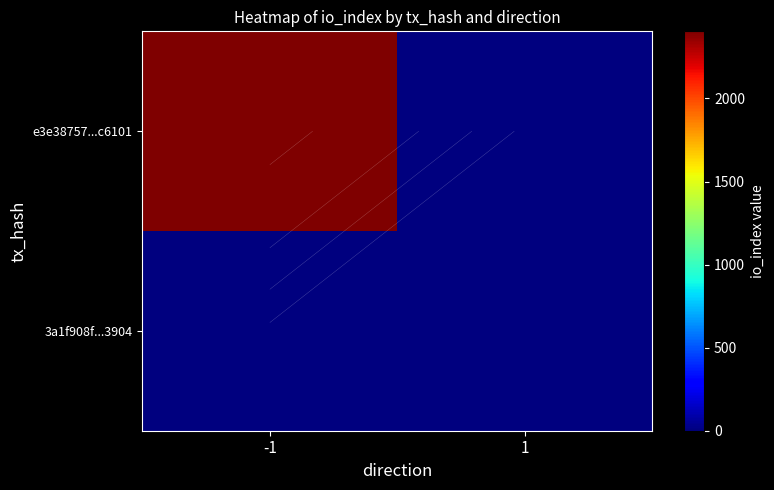

The value of 3a1f908f...3904 at 1 is 1. True or false?

False